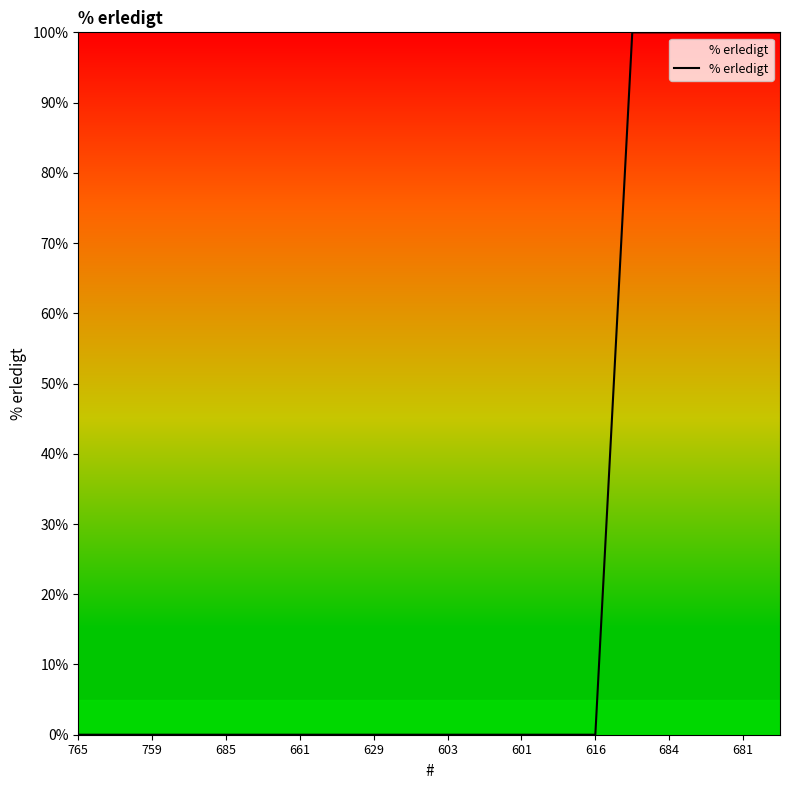

What is the maximum value shown in the chart?

100